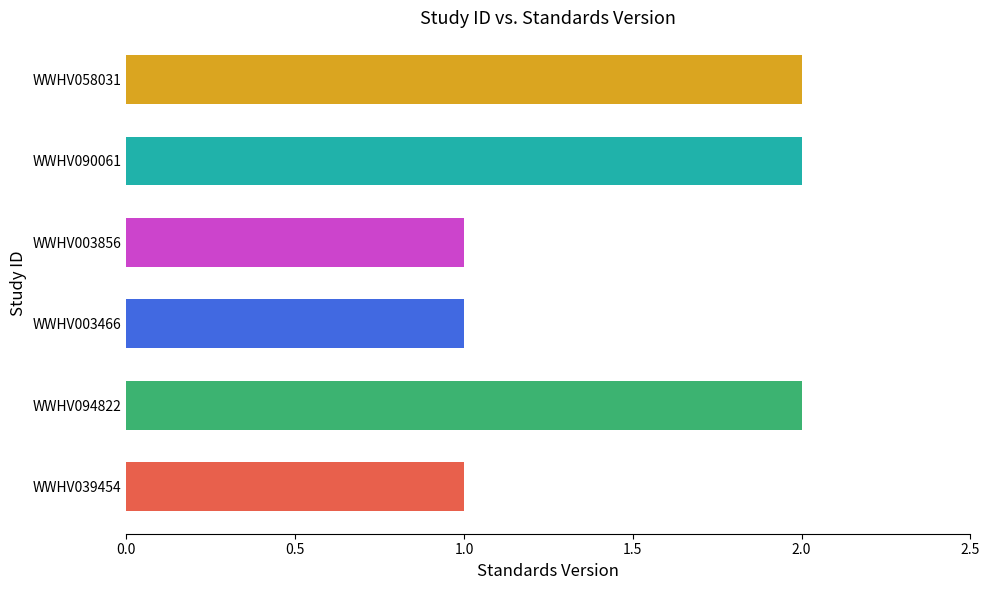

What is the difference between the maximum and minimum values?

1